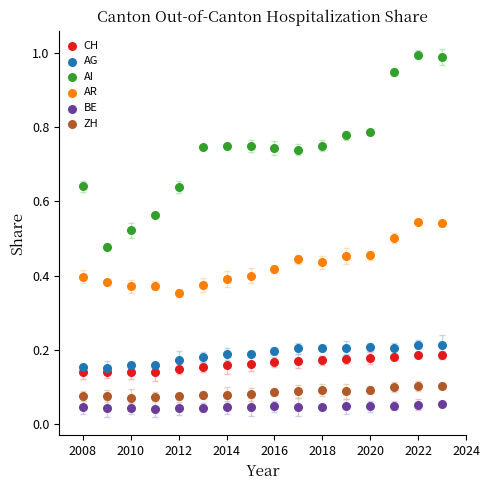

Which series contains the highest Y value?

AI